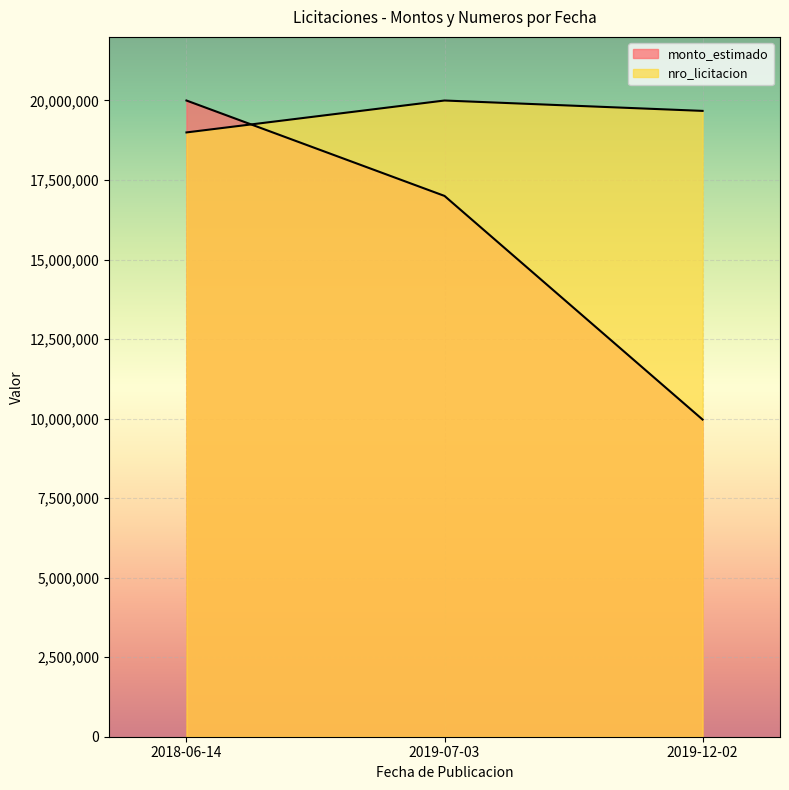

How many data points does each series have?

3